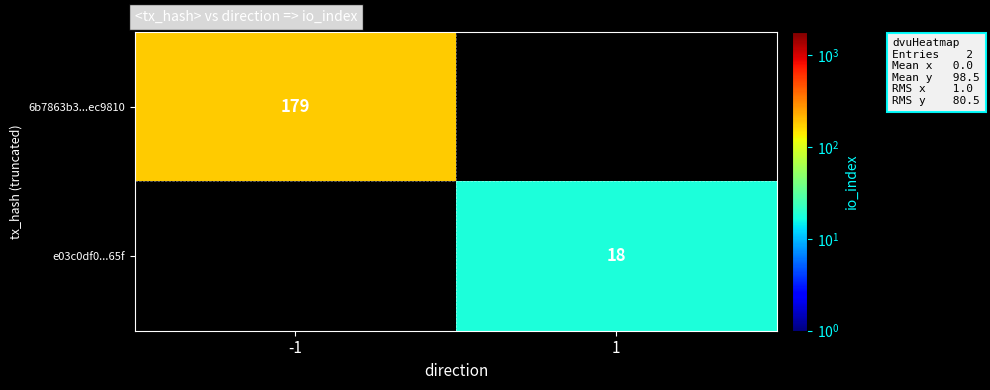

The value of 6b7863b3...ec9810 at -1 is 320. True or false?

False